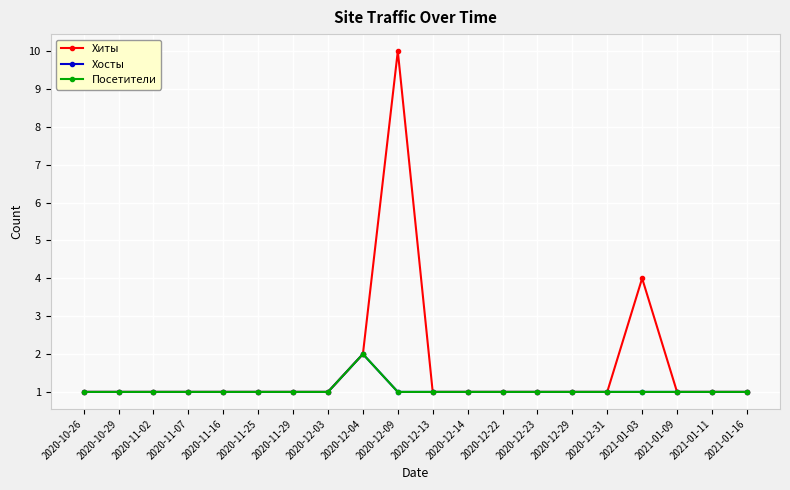

Rank the series by their maximum value, from highest to lowest.

Хиты, Хосты, Посетители